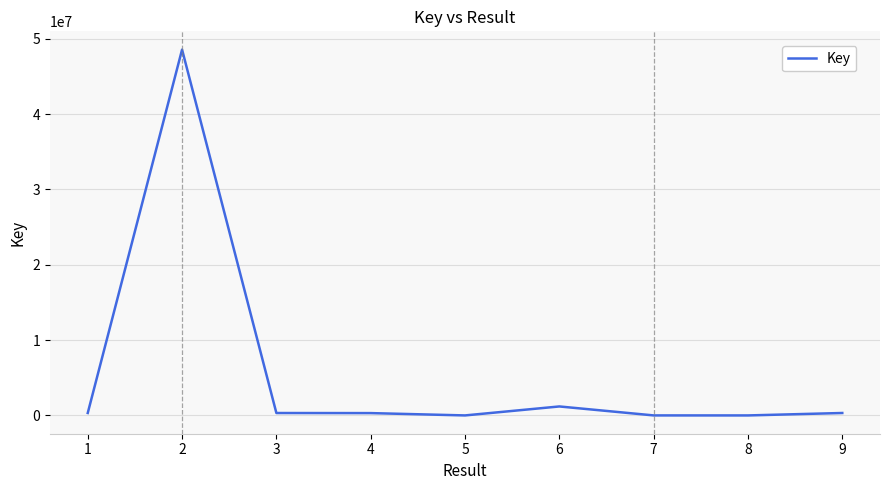

What is the difference between the maximum and minimum values?

48546188